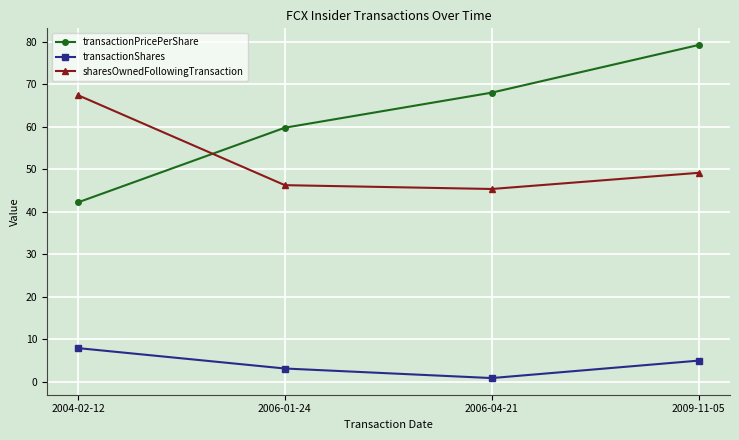

Which series has the largest total across all categories?

transactionPricePerShare